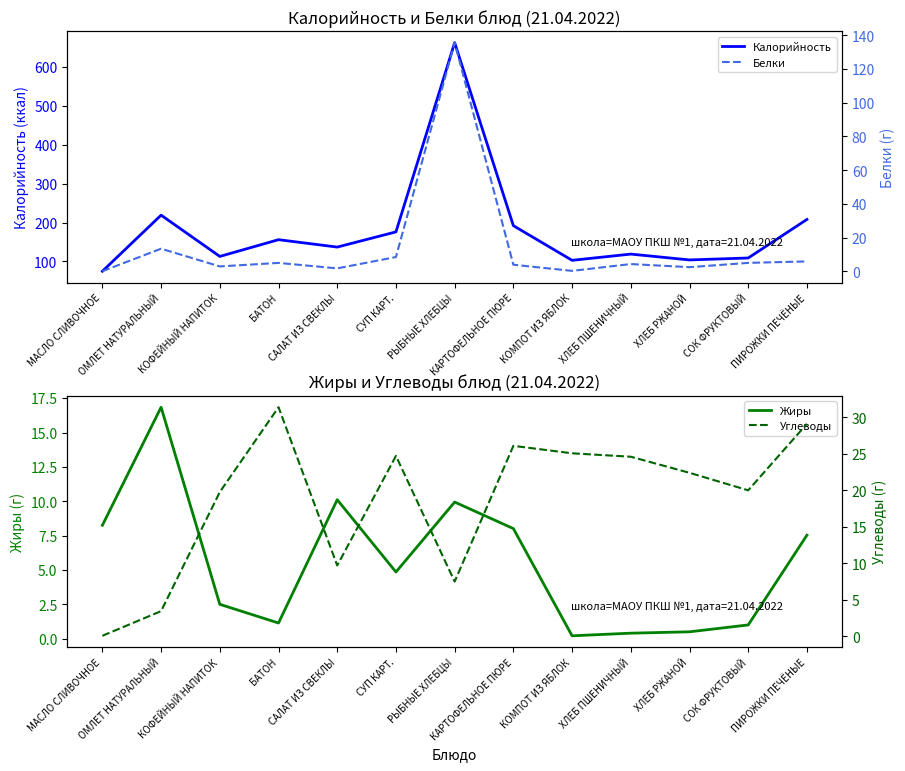

What value does the Углеводы series have at МАСЛО СЛИВОЧНОЕ?

0.1